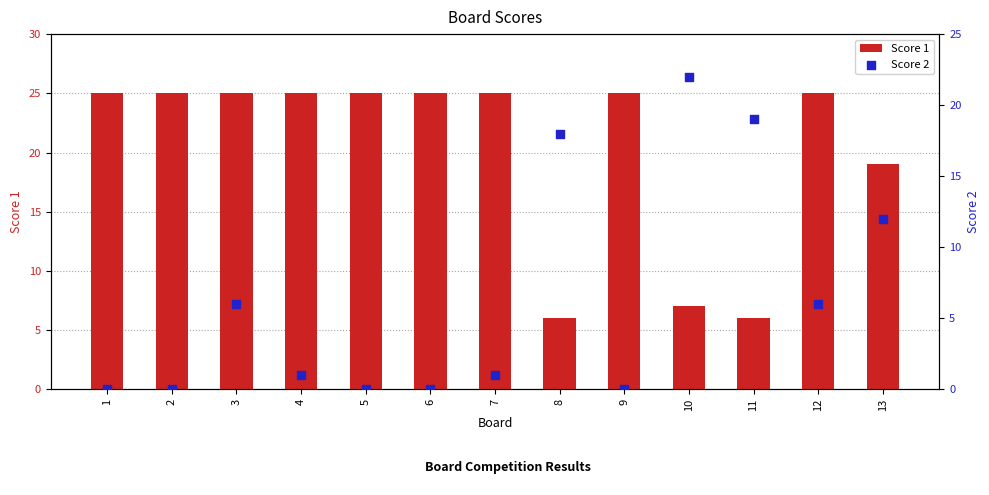

Which series has the widest spread of Y values?

Score 2